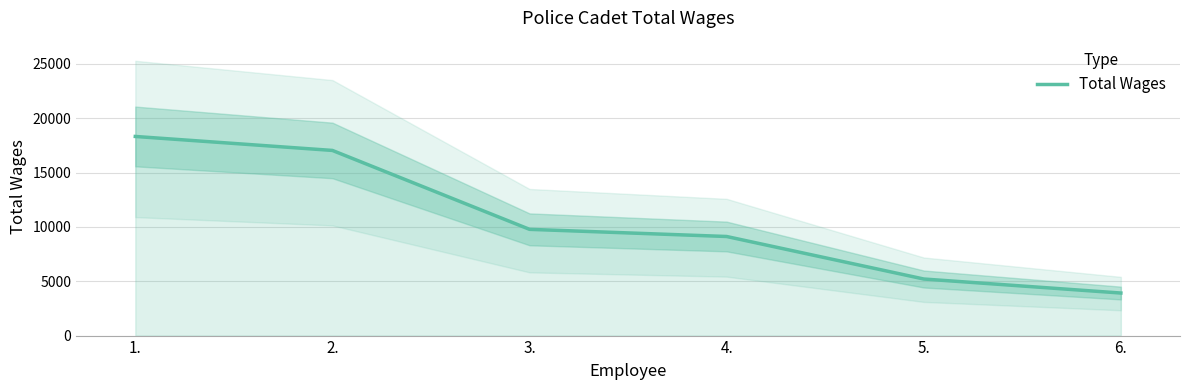

Does the chart display data point markers on the line(s)?

No